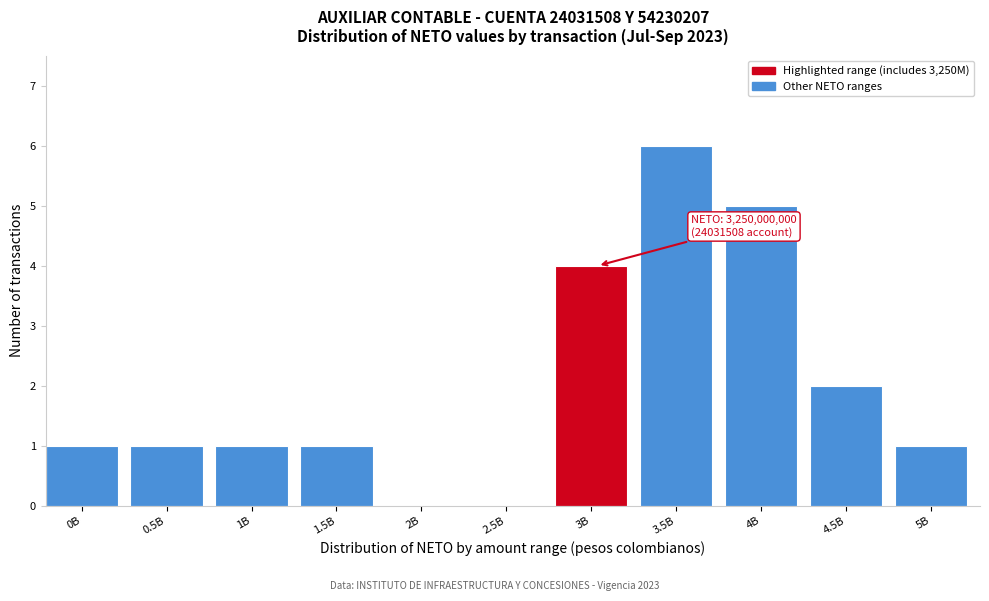

Reading left to right, what are all the values shown in this chart?

0B=1	0.5B=1	1B=1	1.5B=1	2B=0	2.5B=0	3B=4	3.5B=6	4B=5	4.5B=2	5B=1